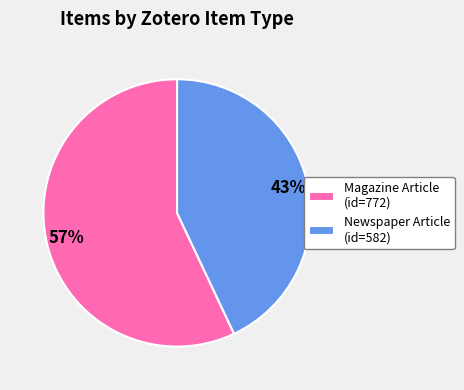

To the nearest percent, what is the average slice percentage?

50%